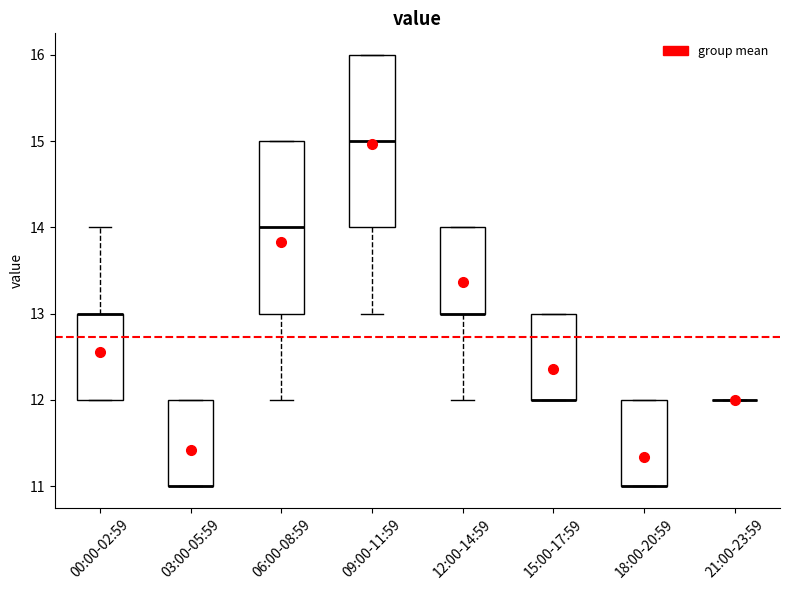

Reading left to right, read every box against the y-axis: the position of its median line, the range the box covers, and the ends of its whiskers. The values are not printed on the chart, so give them approximately, as read against the axis.

00:00-02:59: median 13 (drawn on the box's upper edge), box 12 to 13, whiskers 12 to 14
03:00-05:59: median 11 (drawn on the box's lower edge), box 11 to 12, whiskers 11 to 12
06:00-08:59: median 14, box 13 to 15, whiskers 12 to 15
09:00-11:59: median 15, box 14 to 16, whiskers 13 to 16
12:00-14:59: median 13 (drawn on the box's lower edge), box 13 to 14, whiskers 12 to 14
15:00-17:59: median 12 (drawn on the box's lower edge), box 12 to 13, whiskers 12 to 13
18:00-20:59: median 11 (drawn on the box's lower edge), box 11 to 12, whiskers 11 to 12
21:00-23:59: box collapsed to a line at 12, whiskers 12 to 12